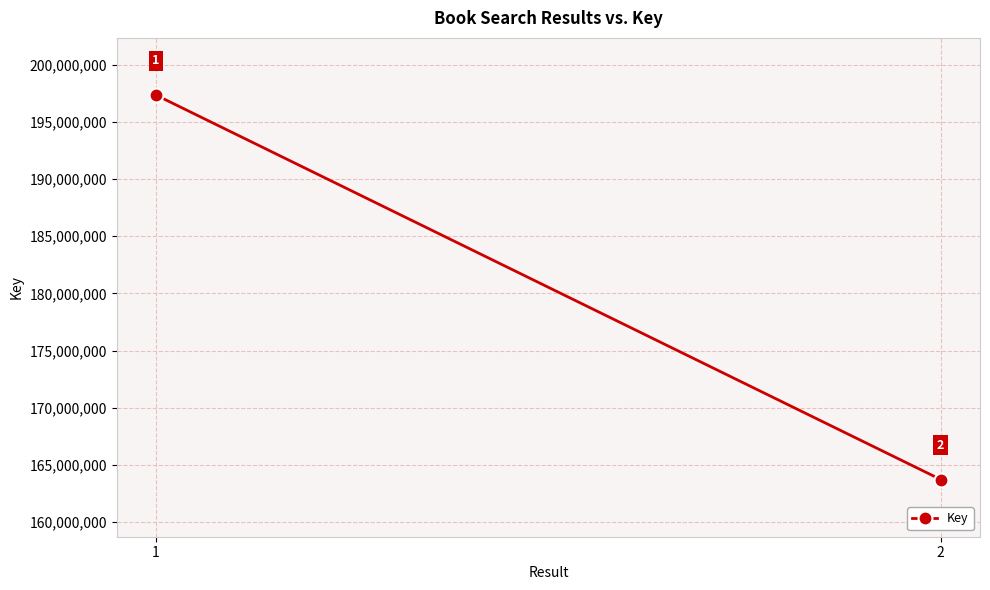

What is the difference between the maximum and minimum values?

33604317